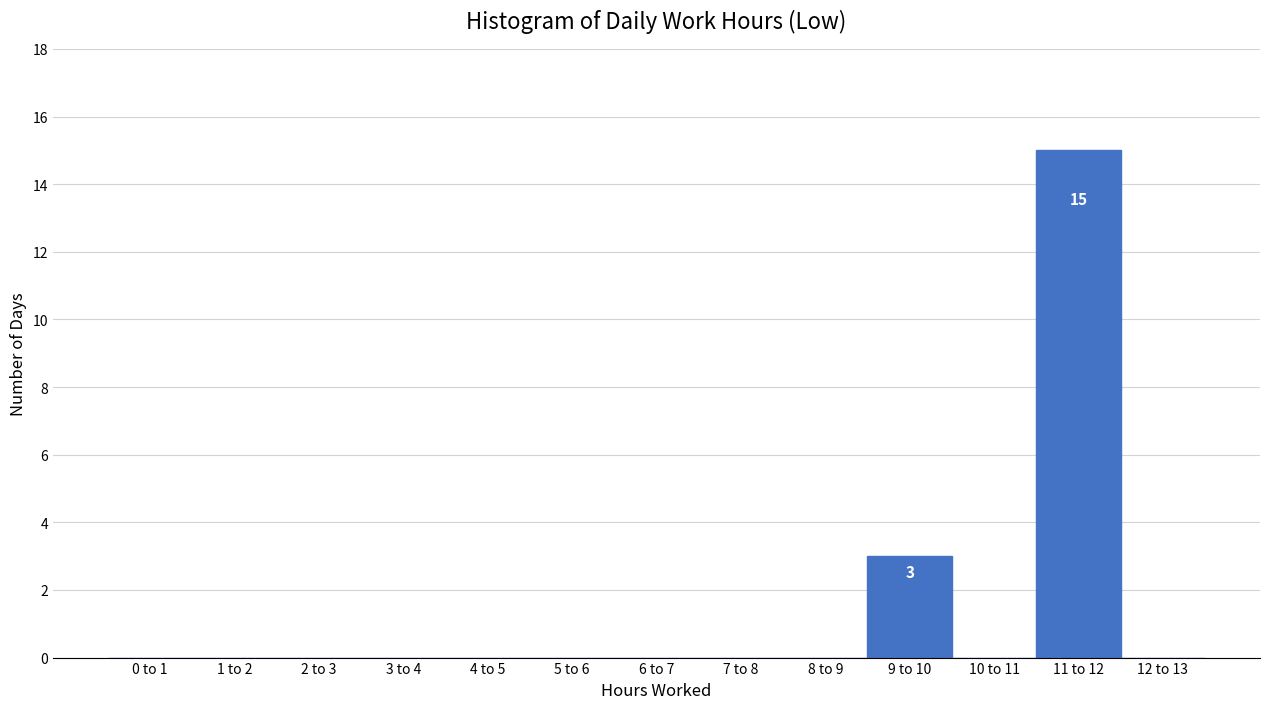

Reading left to right, transcribe all the data shown in this chart.

0 to 1=0	1 to 2=0	2 to 3=0	3 to 4=0	4 to 5=0	5 to 6=0	6 to 7=0	7 to 8=0	8 to 9=0	9 to 10=3	10 to 11=0	11 to 12=15	12 to 13=0